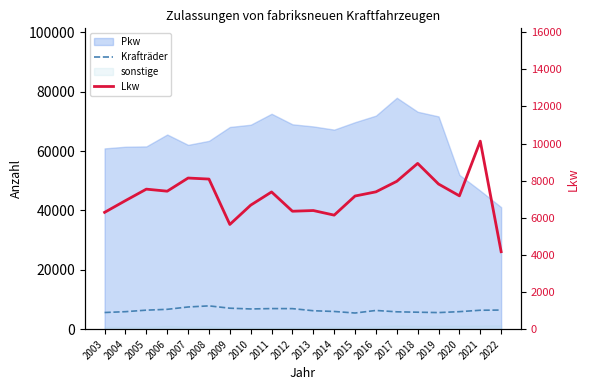

Where is the first local minimum for Krafträder?

2010